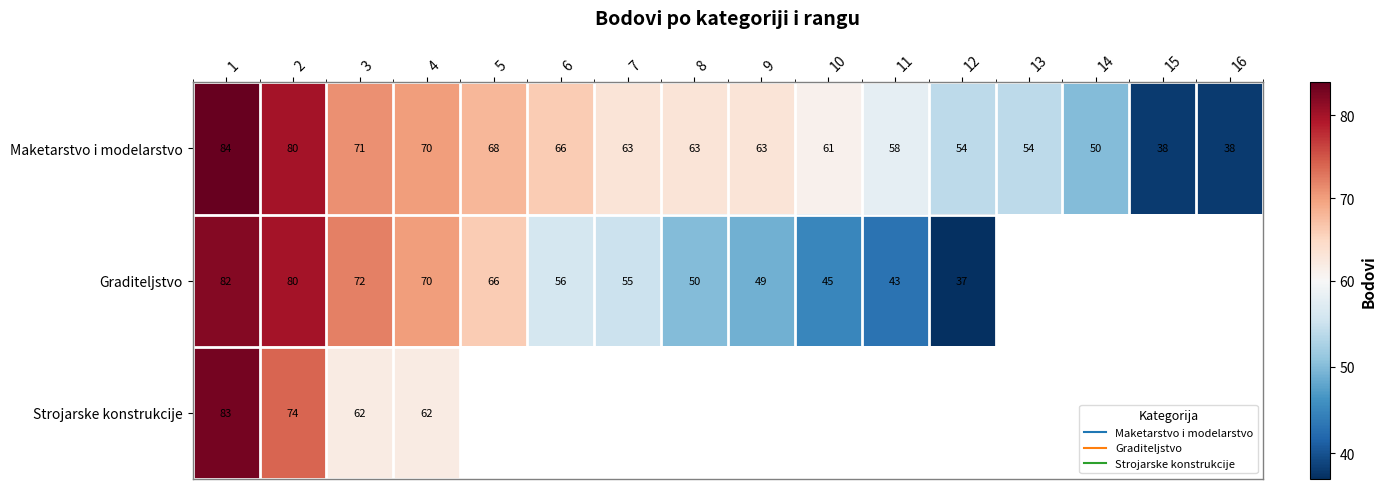

Is the value of Maketarstvo i modelarstvo at 3 greater than the value of Graditeljstvo at 1?

No